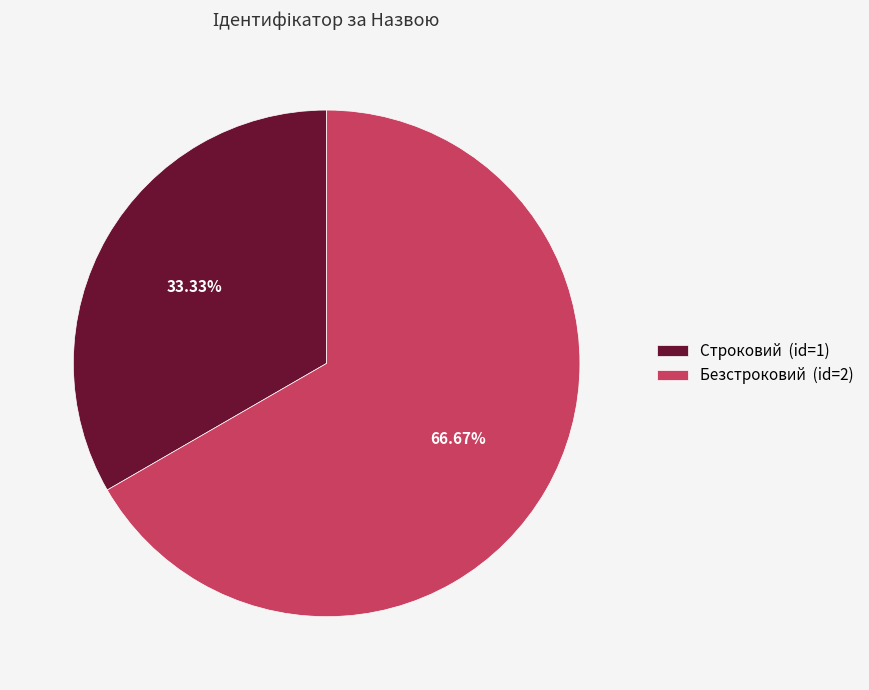

What percentage is the Безстроковий slice, to the nearest percent?

67%